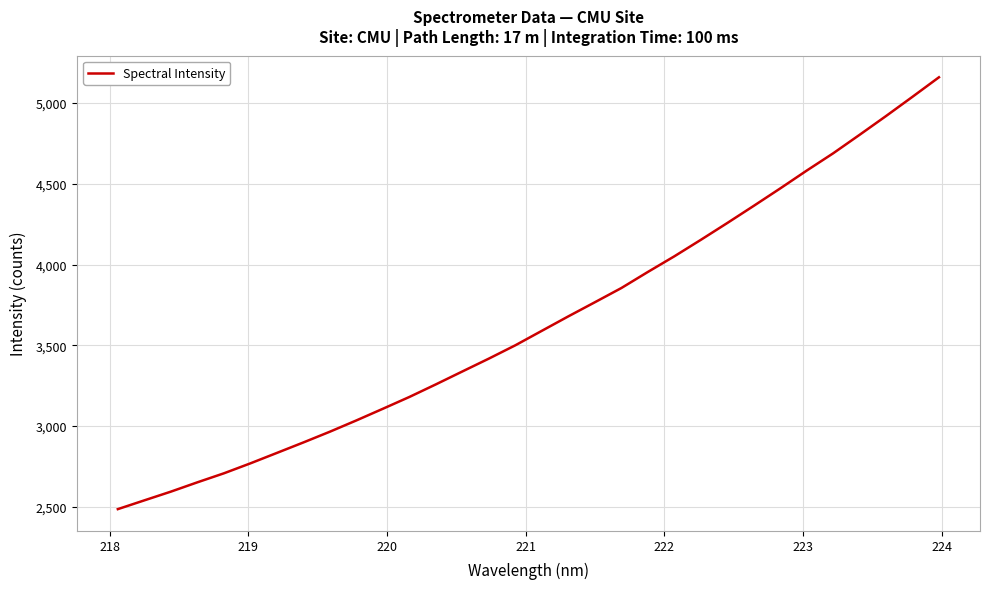

What is the difference between the maximum and minimum values?

2672.9